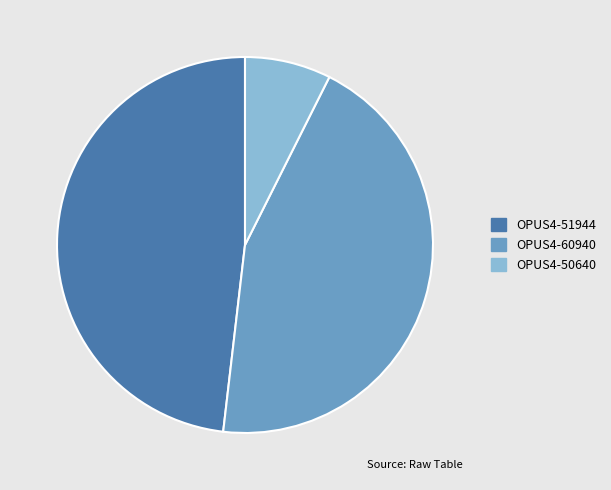

Count the number of slices in the pie.

3